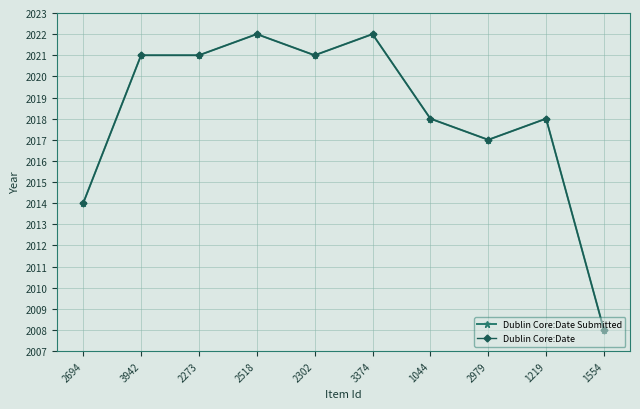

What is the total value across all series at 1044?

4036